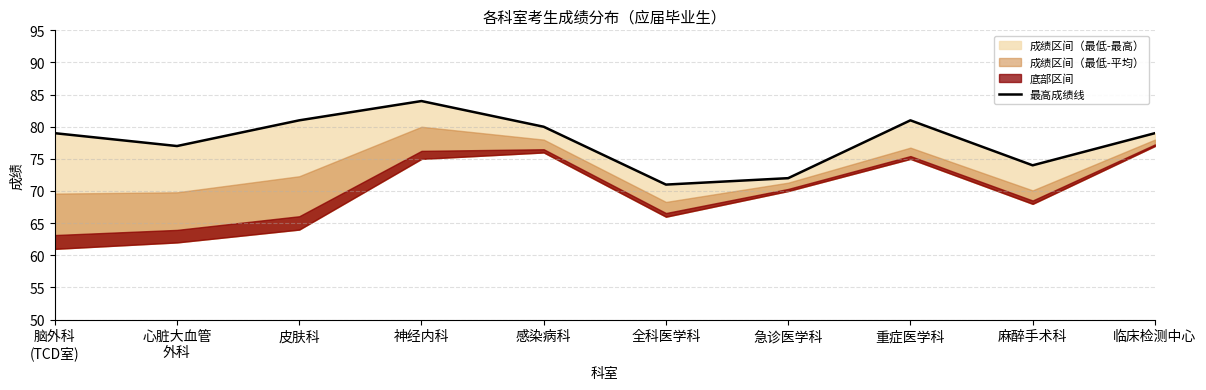

How many data points are less than 79?

4